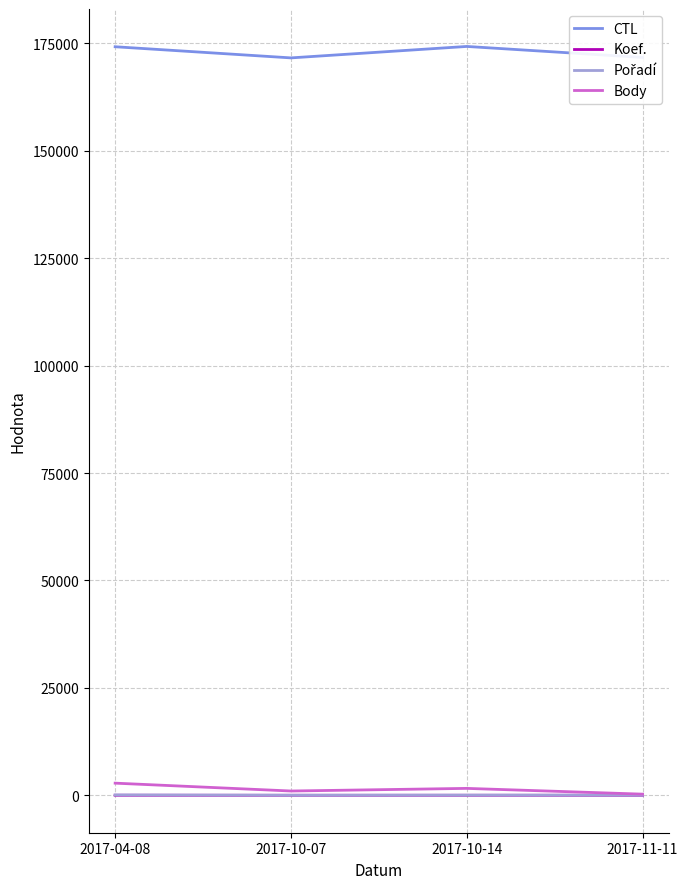

Which series has the largest total across all categories?

CTL